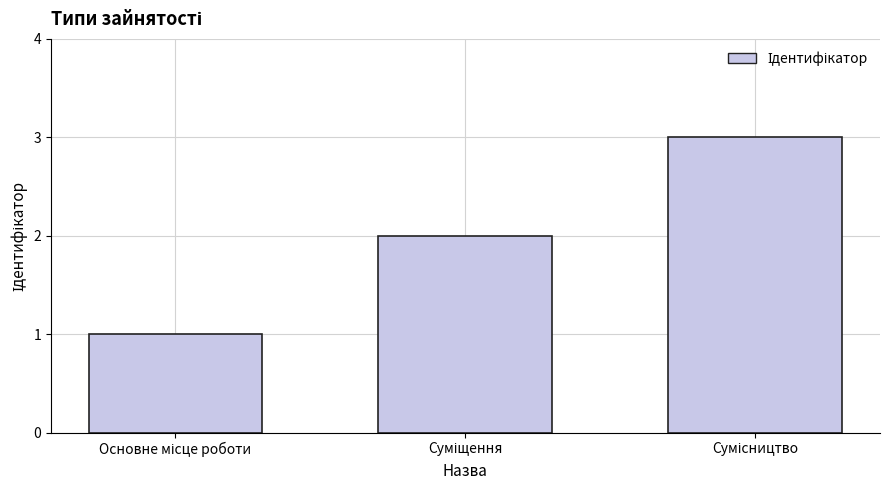

What is the sum of all values?

6